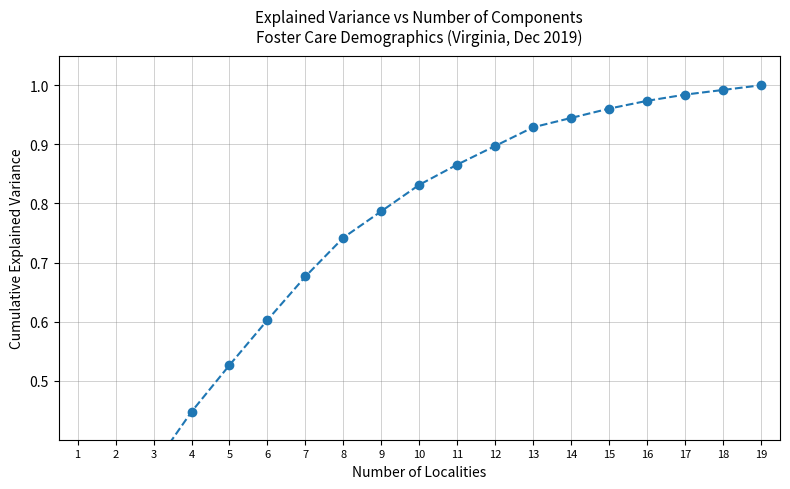

What is the value of the 16th point from the left?

1.0